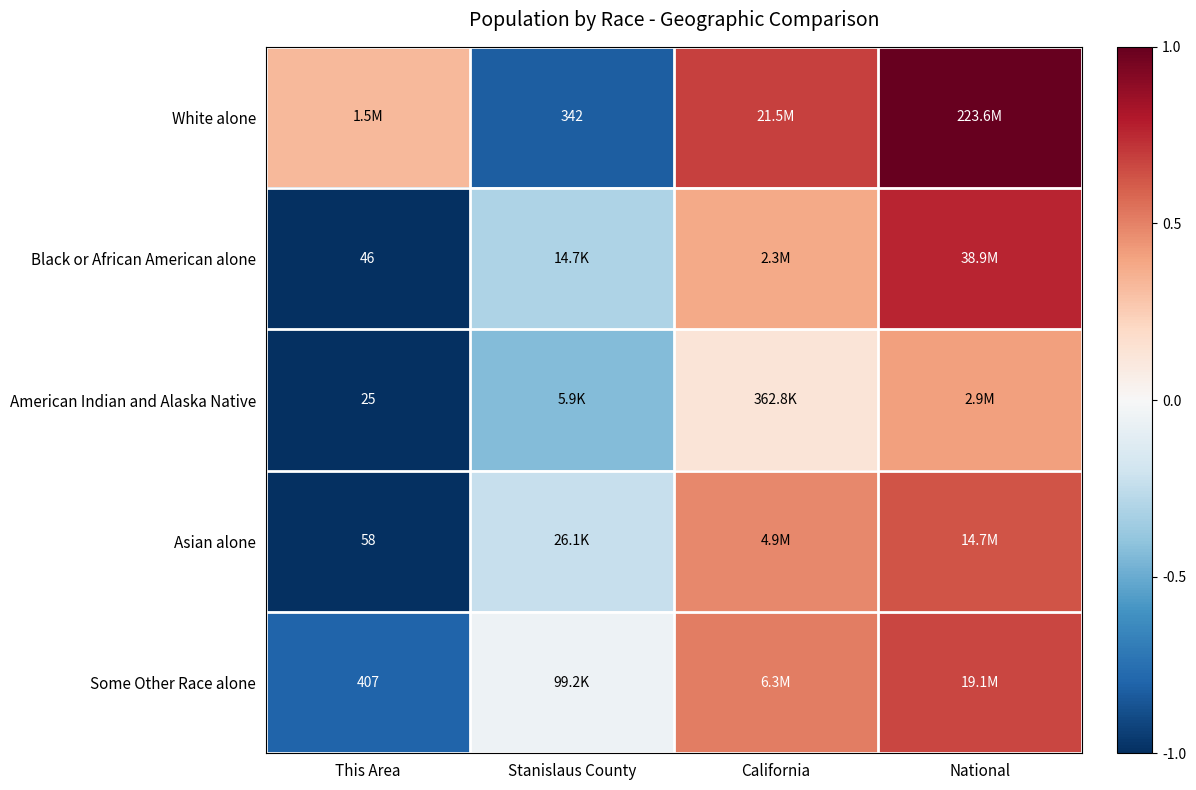

Which series changed the most between Stanislaus County and California?

White alone